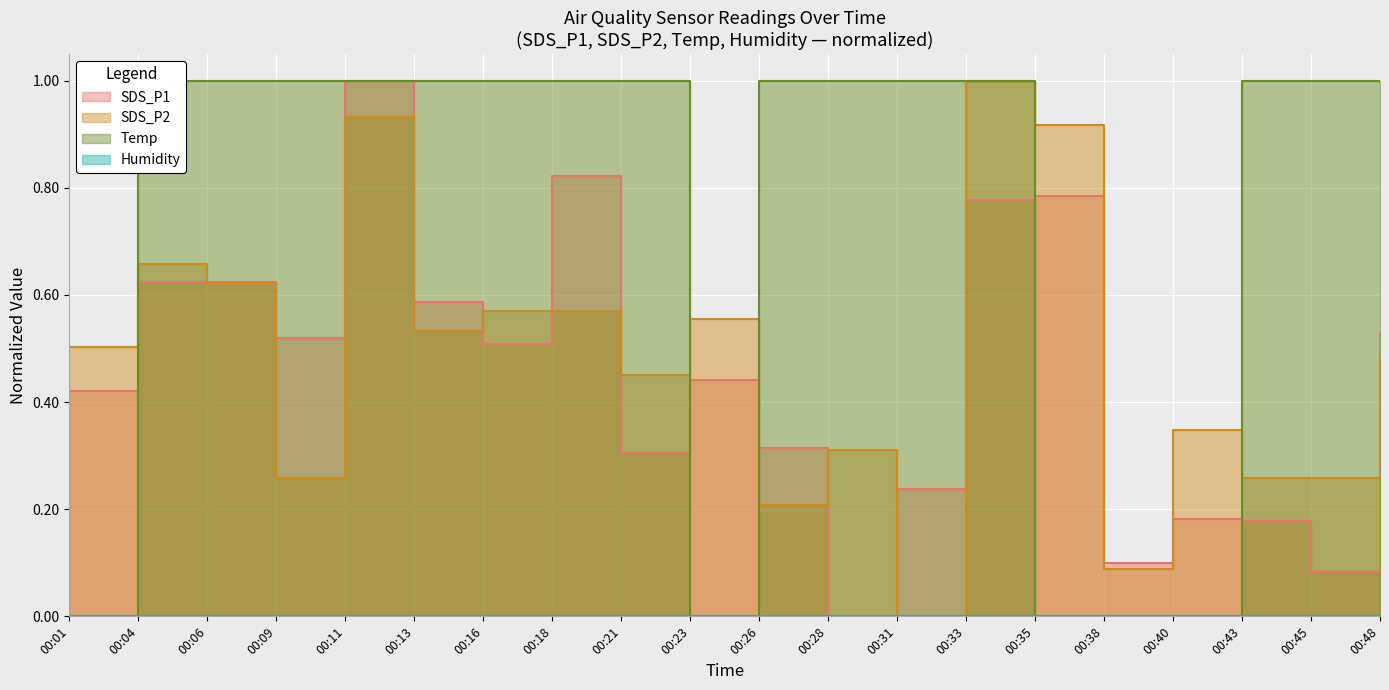

Reading left to right, transcribe all the data shown in this chart.

SDS_P1: 0.4	0.6	0.6	0.5	1.0	0.6	0.5	0.8	0.3	0.4	0.3	0.0	0.2	0.8	0.8	0.1	0.2	0.2	0.1	0.5
SDS_P2: 0.5	0.7	0.6	0.3	0.9	0.5	0.6	0.6	0.5	0.6	0.2	0.3	0.0	1.0	0.9	0.1	0.3	0.3	0.3	0.5
Temp: 0.0	1.0	1.0	1.0	1.0	1.0	1.0	1.0	1.0	0.0	1.0	1.0	1.0	1.0	0.0	0.0	0.0	1.0	1.0	1.0